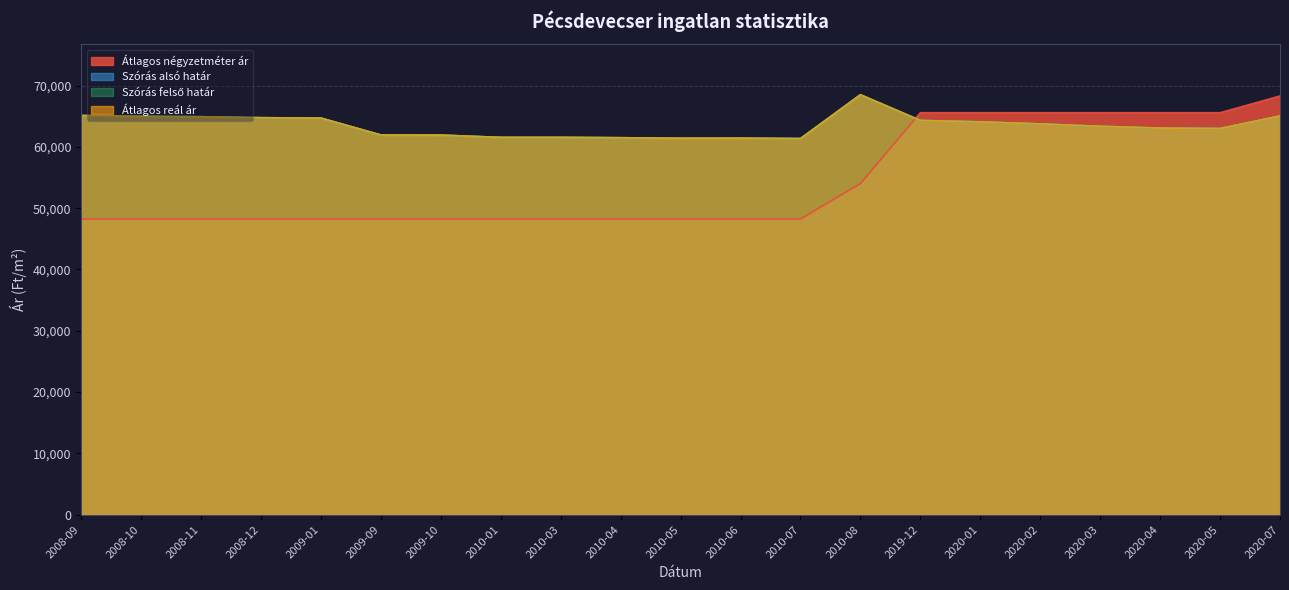

What is the label of the 9th point from the right?

2010-07